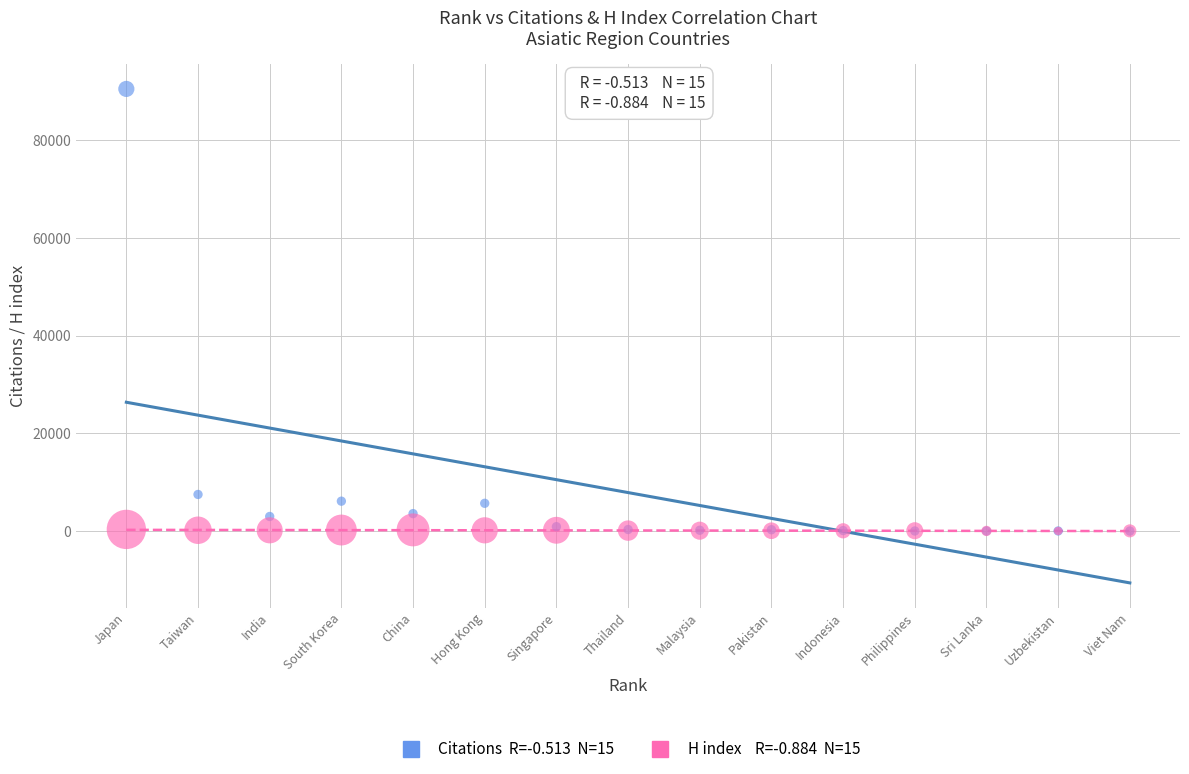

Across all series, what Y value is closest to 45272?

7492